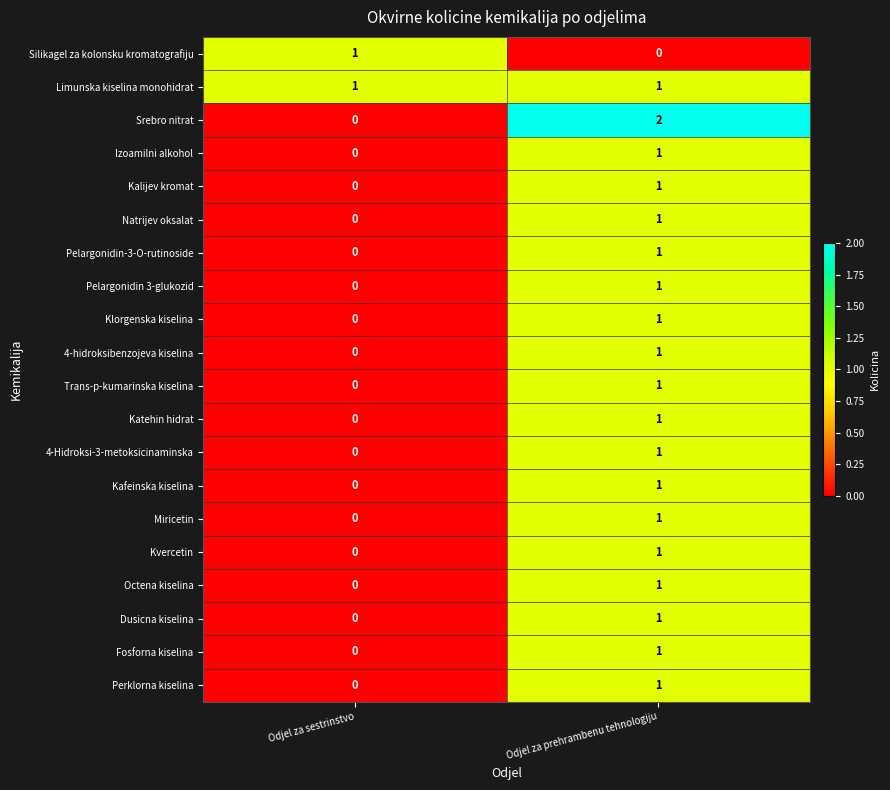

Which series changed the most between Odjel za sestrinstvo and Odjel za prehrambenu tehnologiju?

Srebro nitrat